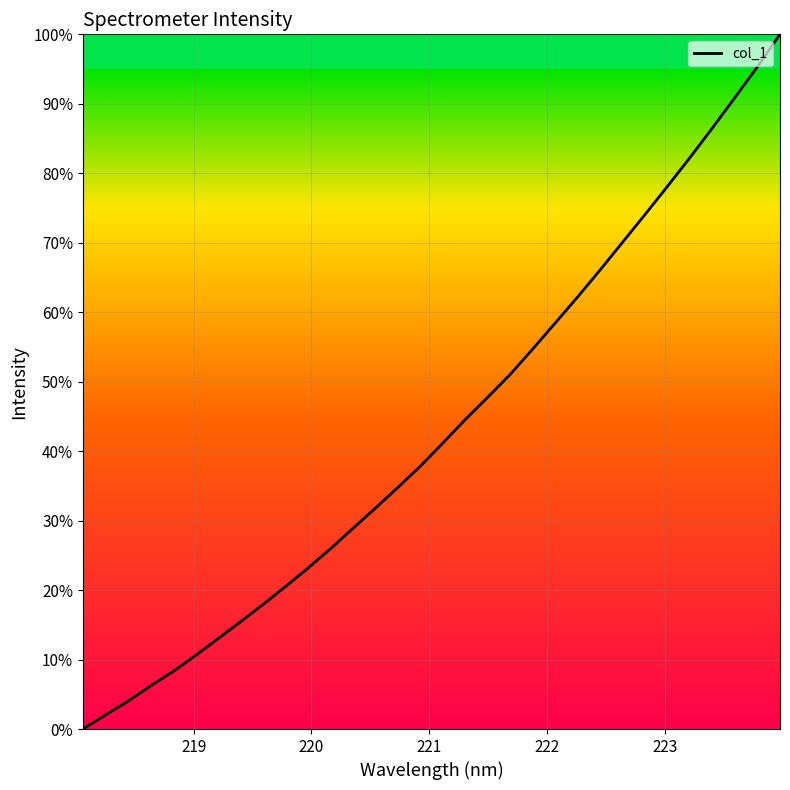

What is the maximum value shown in the chart?

100.0